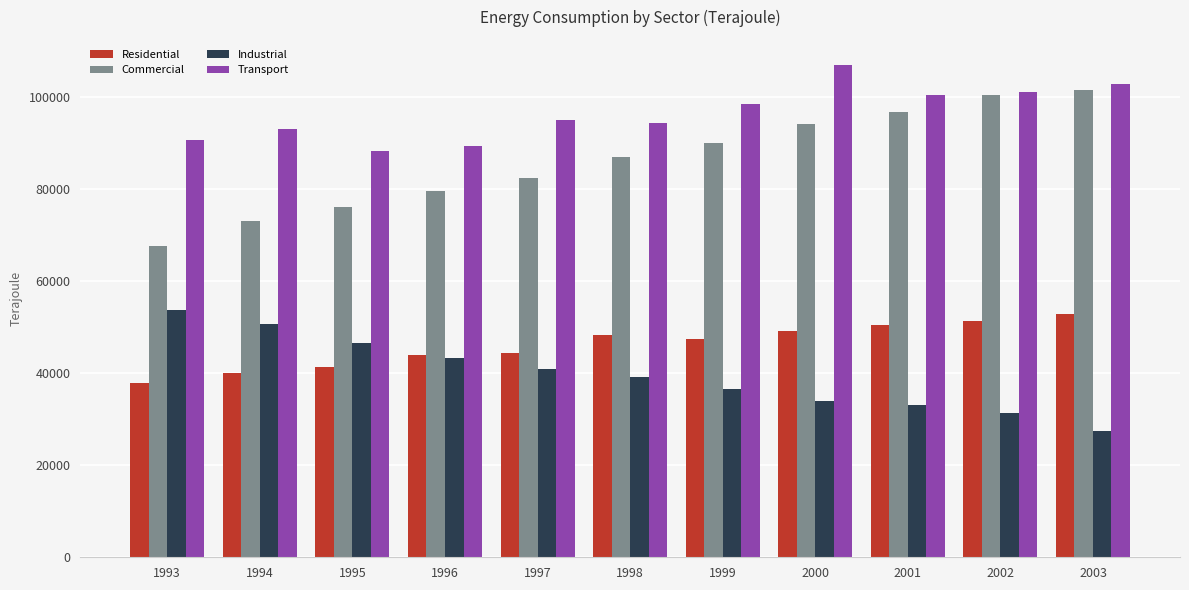

What is the value of the Residential bar at the 5th from the left?

44254.9